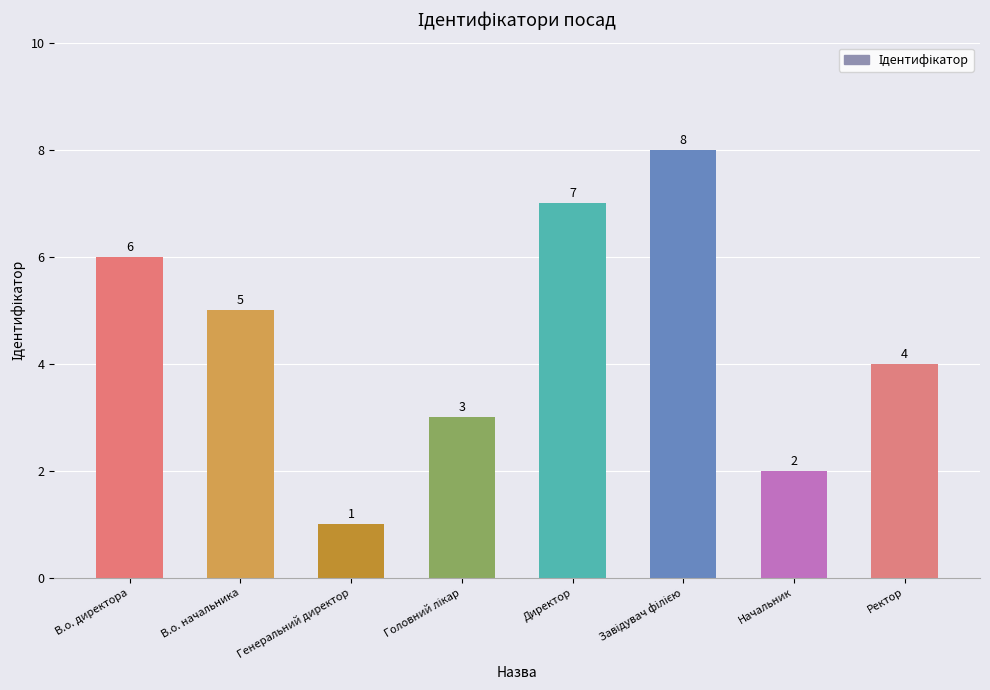

Between Начальник and В.о. директора, which is larger?

В.о. директора